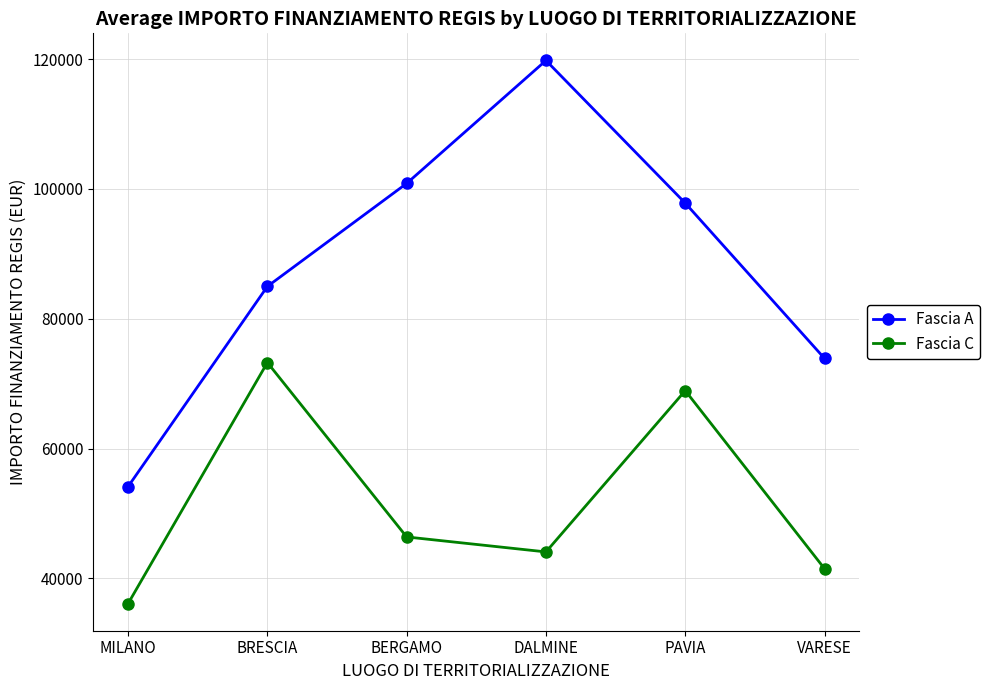

What is the label of the 2nd point from the right?

PAVIA